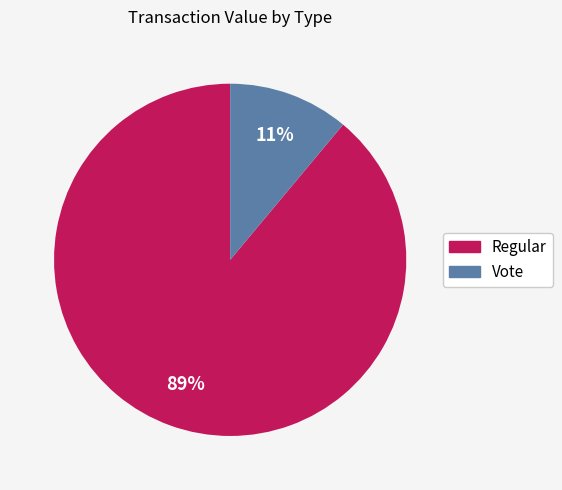

What is the smallest slice in the pie chart?

Vote